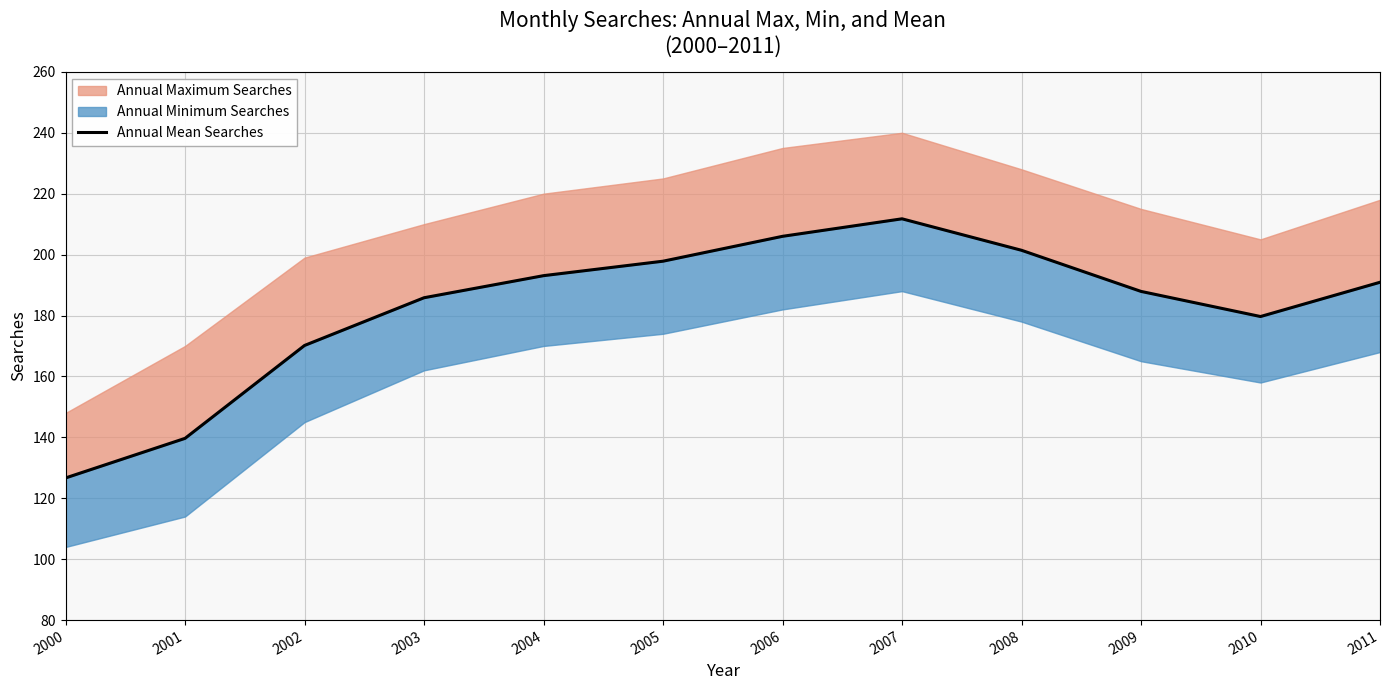

What is the sum of all values?

2190.9